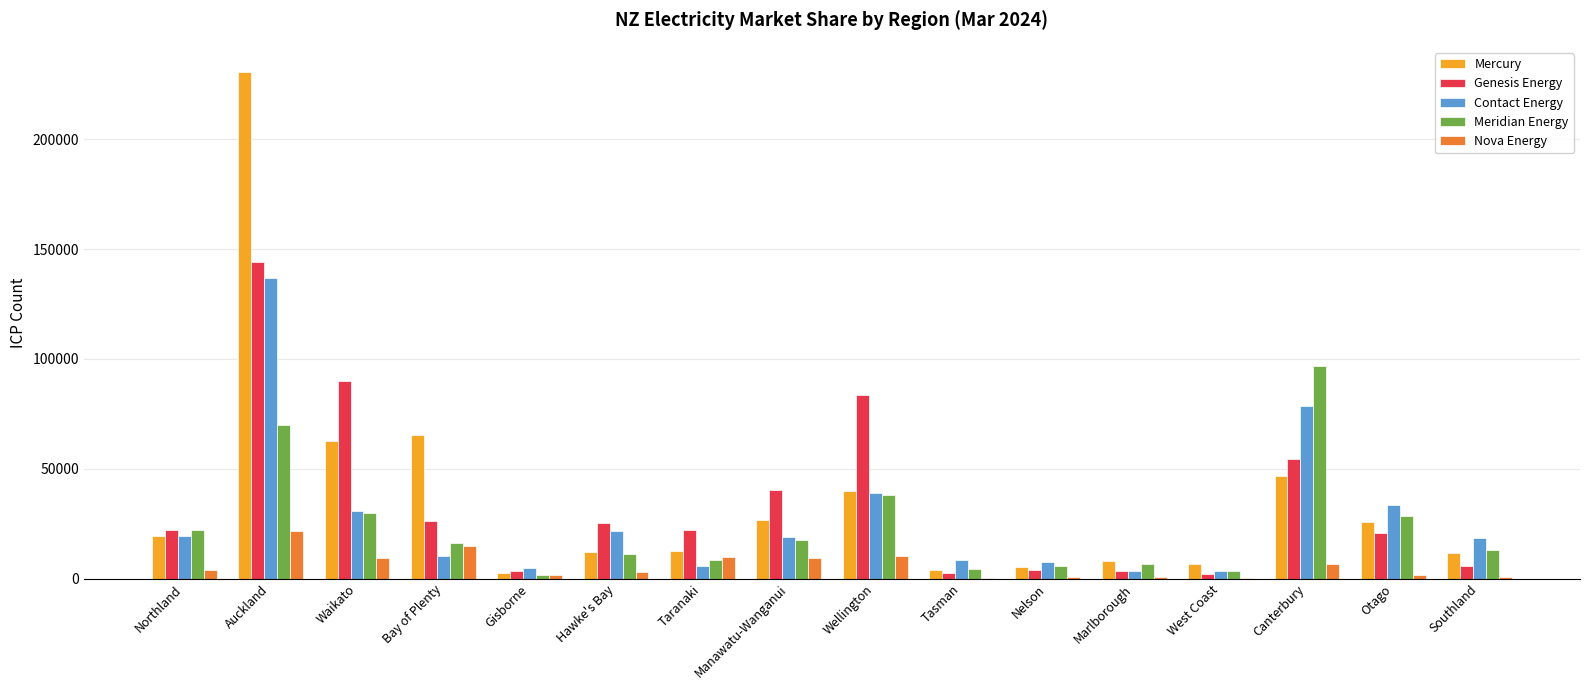

What is the greatest value displayed?

230623